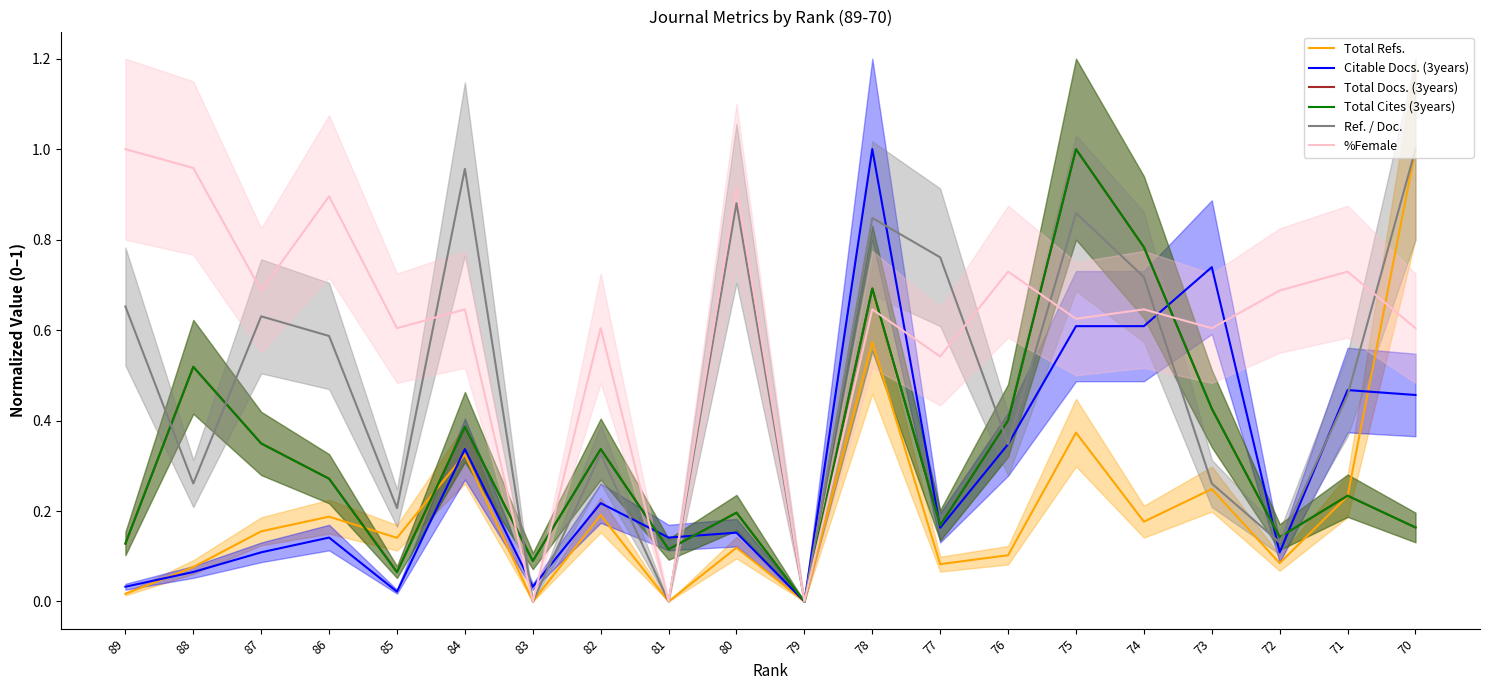

What is the difference between the second highest and minimum values in the Total Cites (3years) series?

0.8